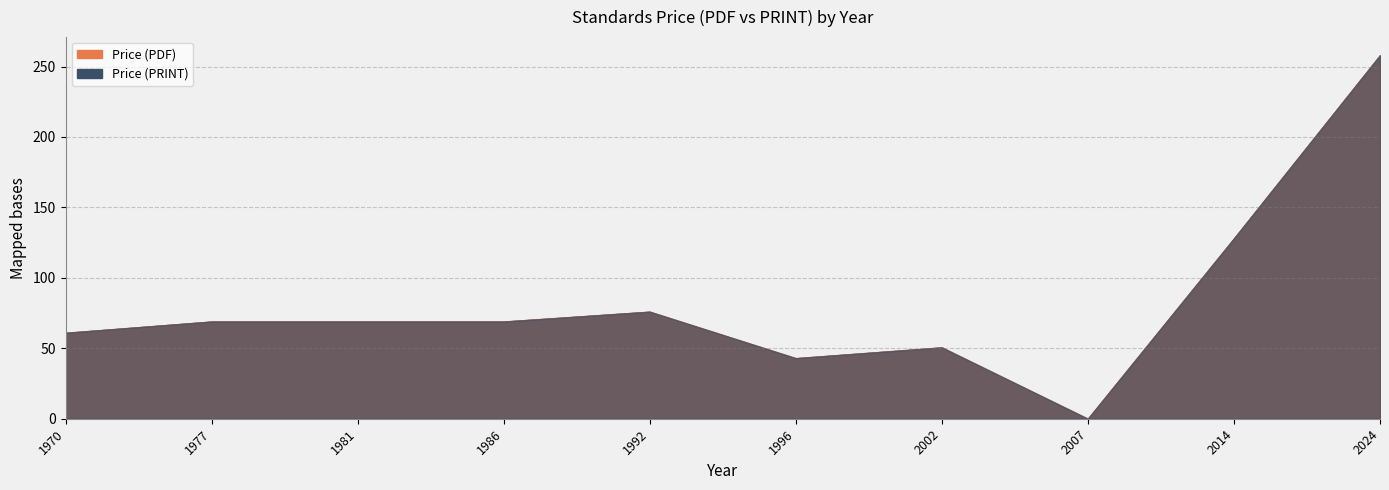

What are all the series names shown in the legend?

Price (PDF), Price (PRINT)